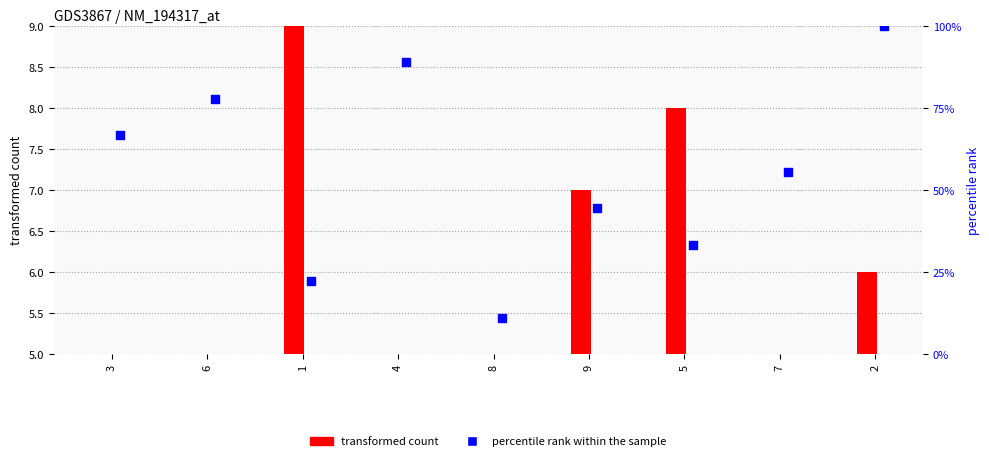

Which series reaches the minimum Y coordinate?

transformed count (col_4)